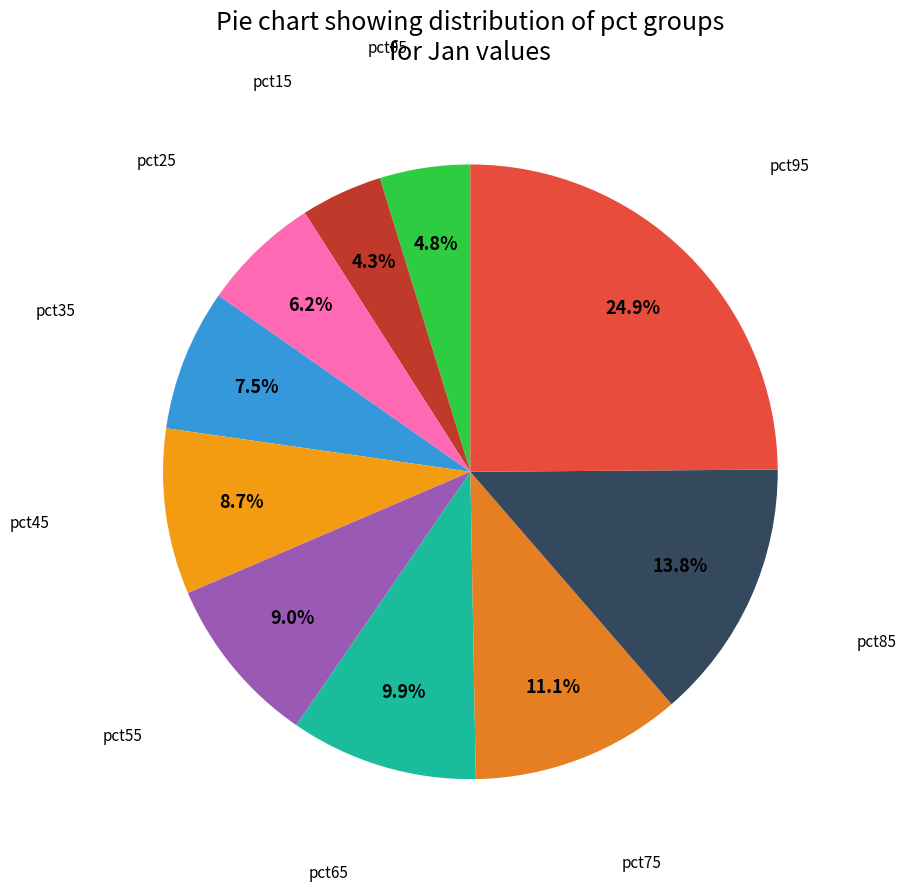

Is there a majority slice in this chart?

No